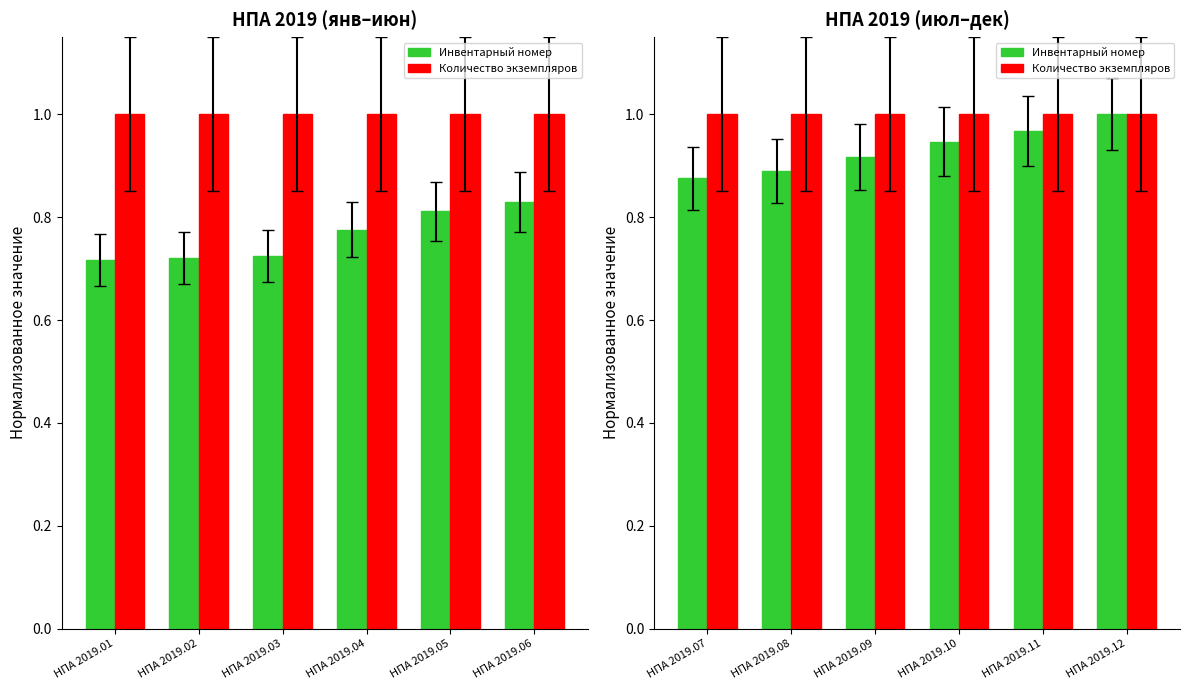

How many bars are there in each group?

2